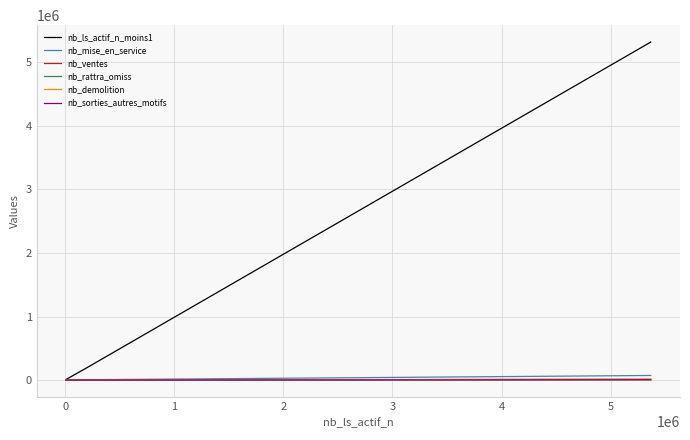

Which series has the widest spread of values?

nb_ls_actif_n_moins1